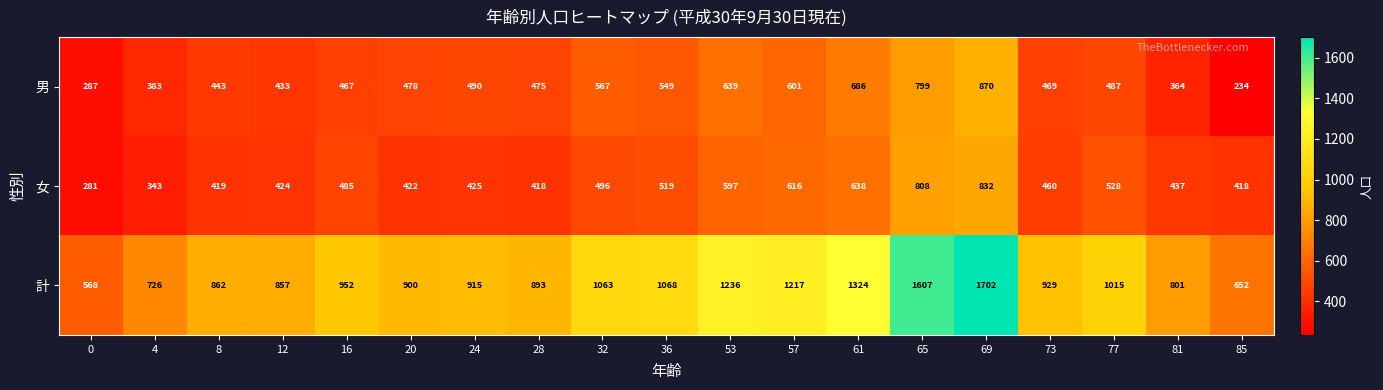

At 4, list the series in order from largest to smallest.

計, 男, 女